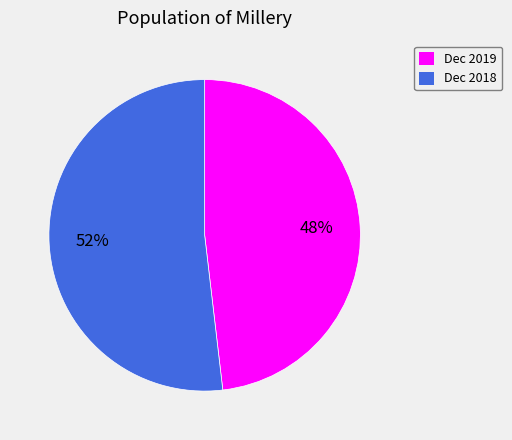

Which has a higher value, Dec 2018 or Dec 2019?

Dec 2018